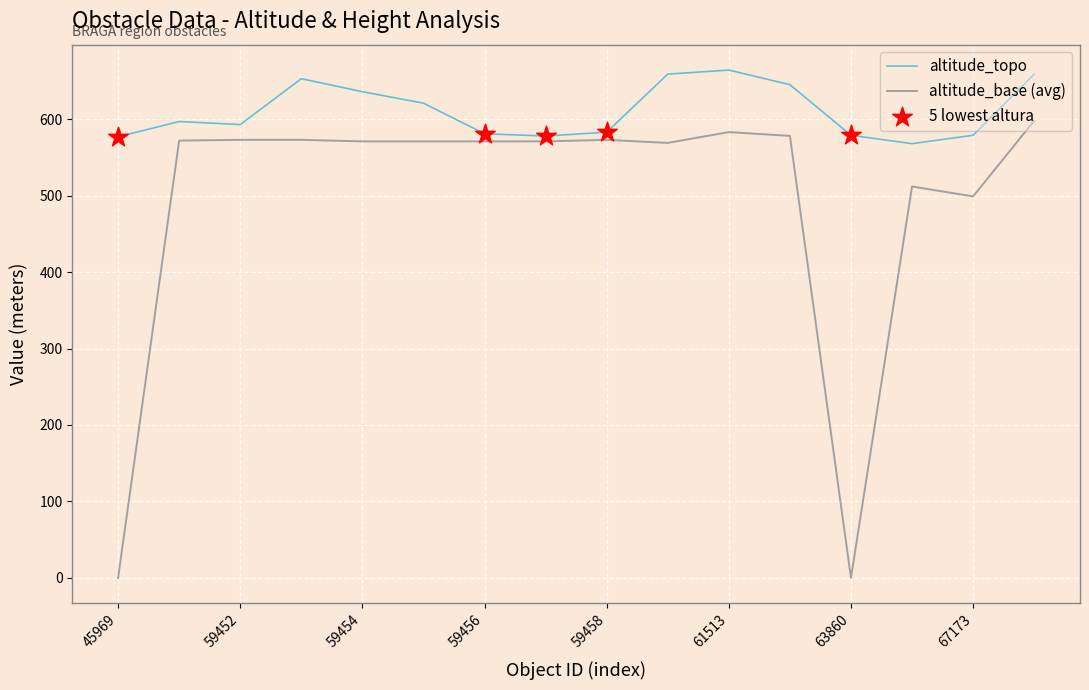

At how many categories does at least one series exceed 173?

16